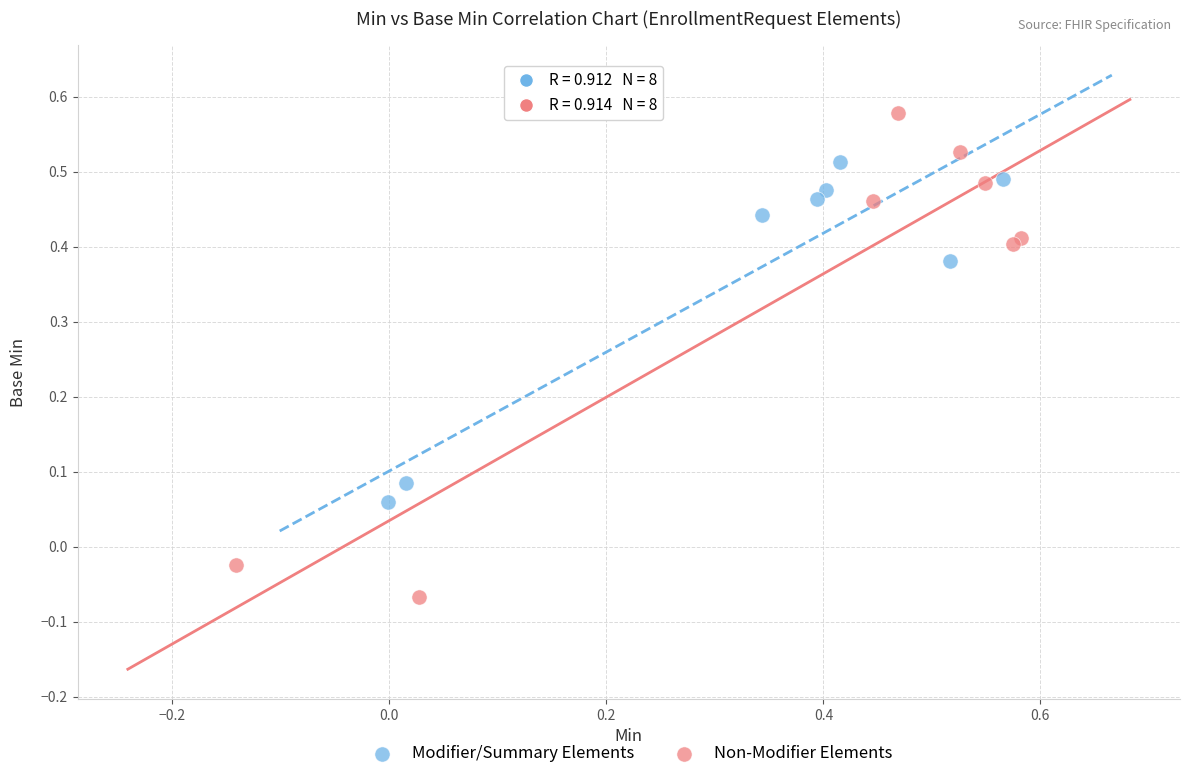

Which series contains the highest Y value?

Non-Modifier Elements